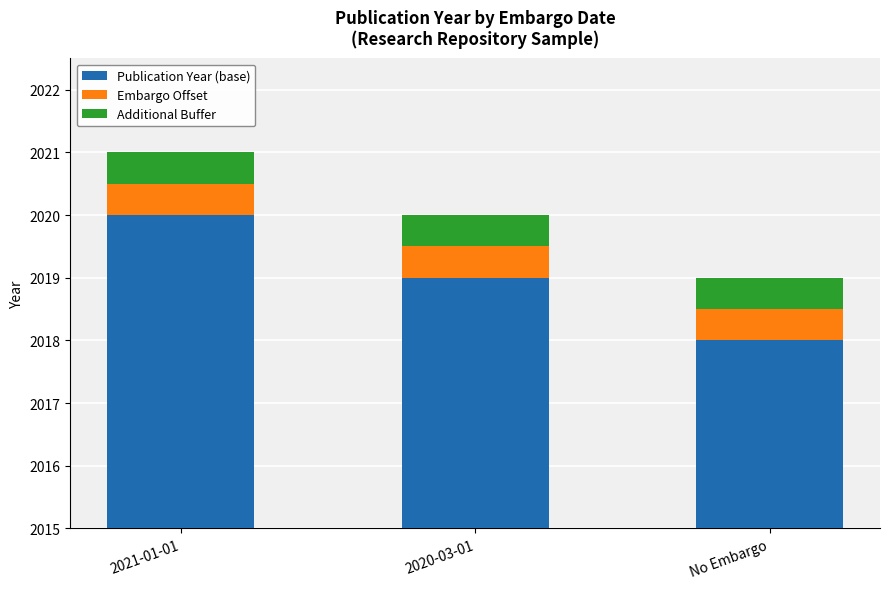

At which category is the sum across all series the highest?

2021-01-01